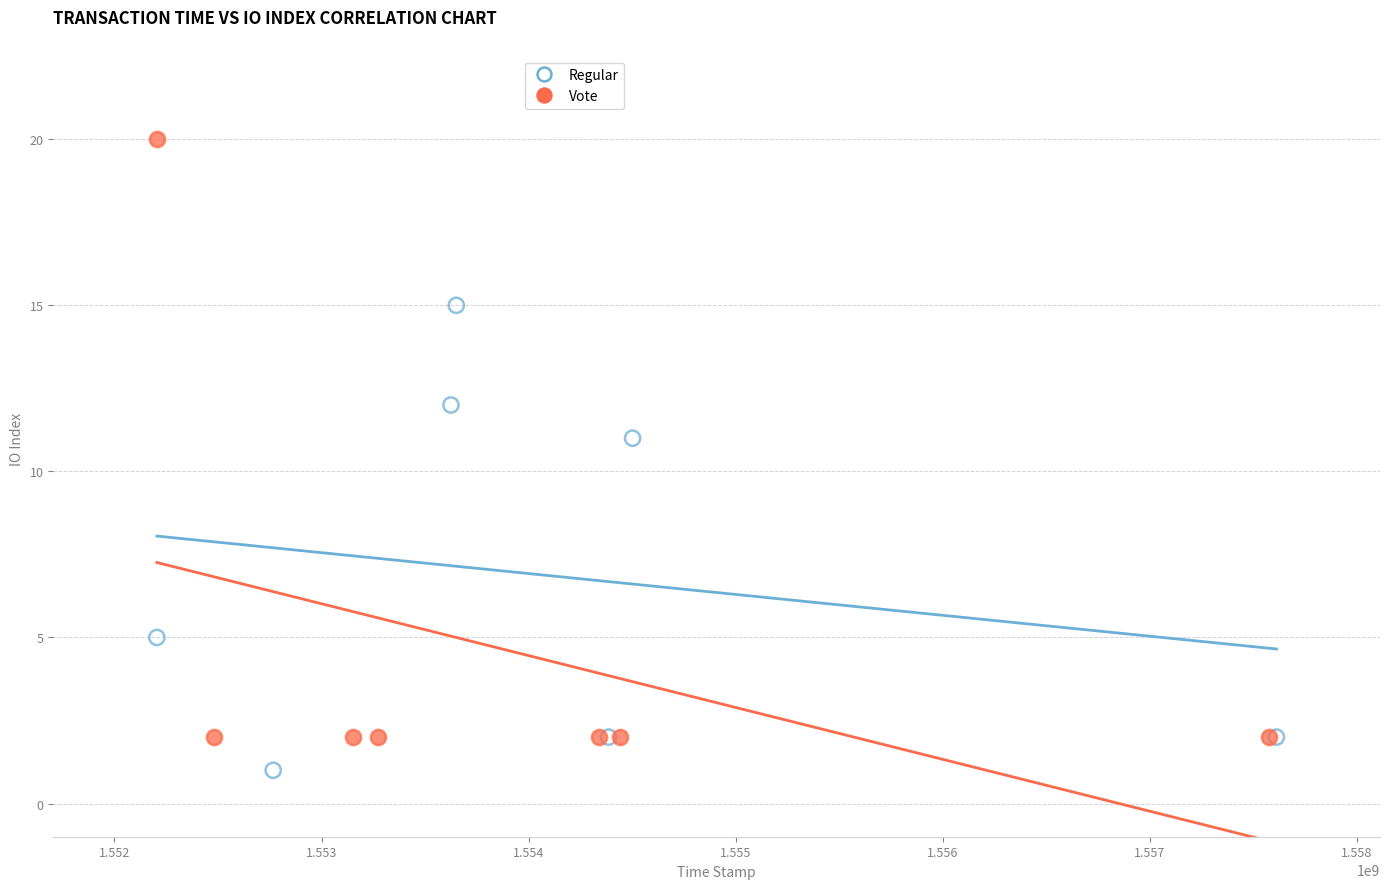

Which series contains the highest Y value?

Vote